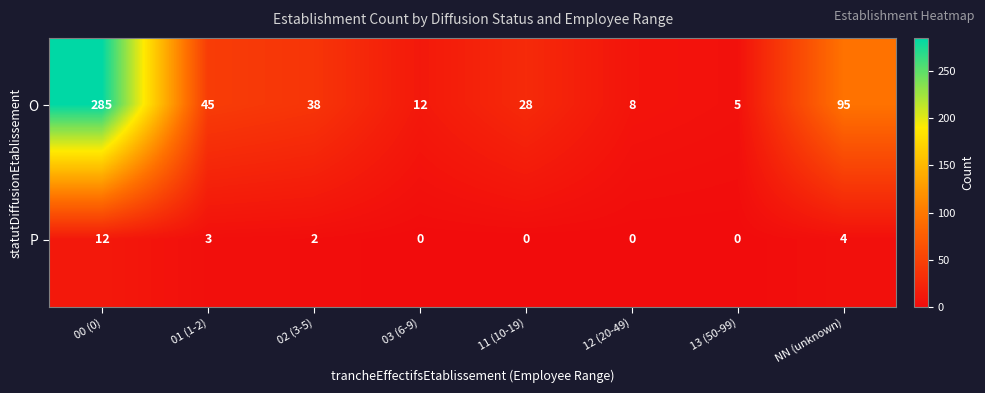

Is the value of P at 03 (6-9) greater than the value of O at 13 (50-99)?

No